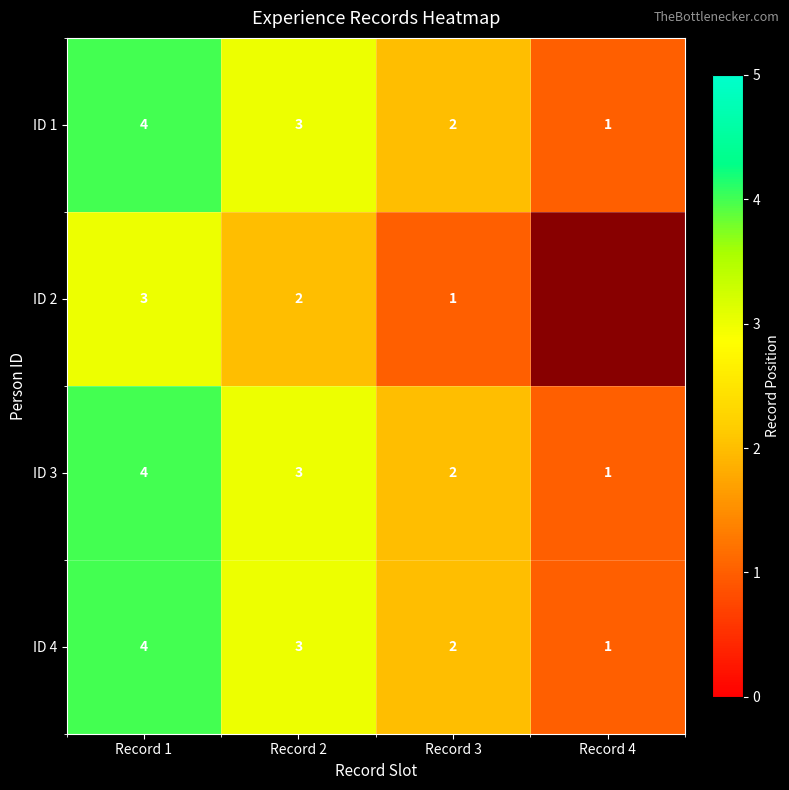

Which has a higher value, Record 4 or Record 1?

Record 1